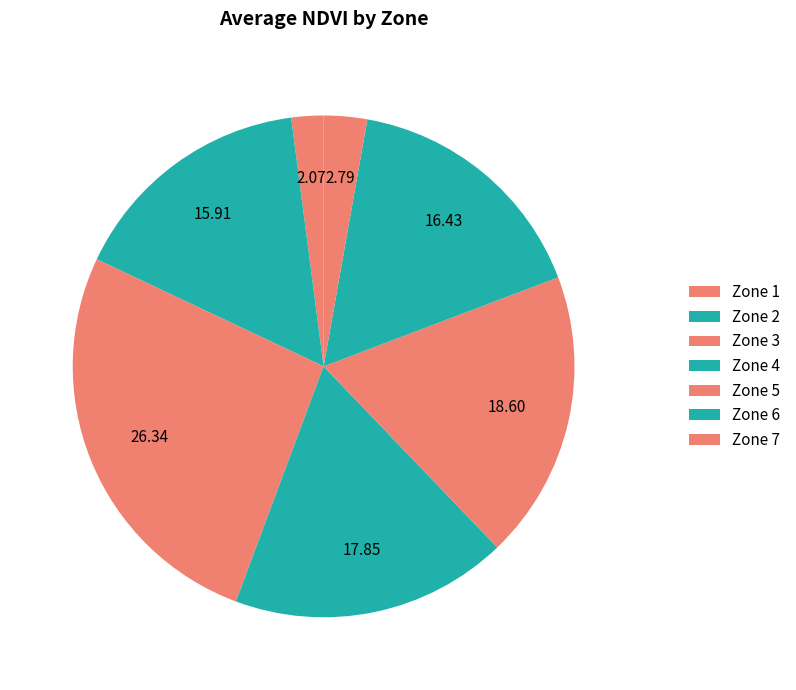

How many slices are in this pie chart?

7